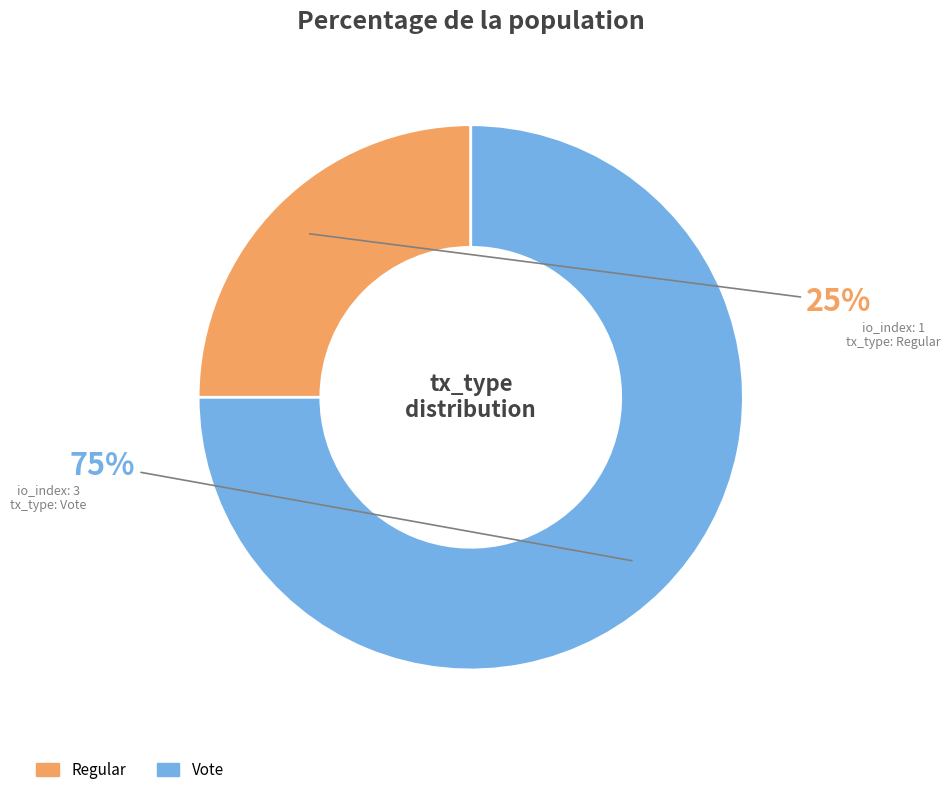

Count the number of slices in the pie.

2